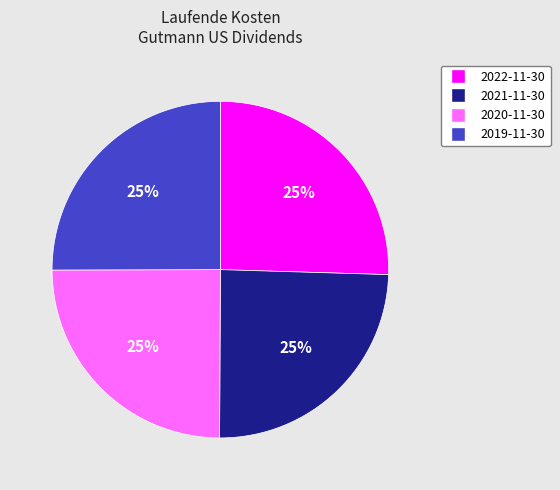

Is there a majority slice in this chart?

No